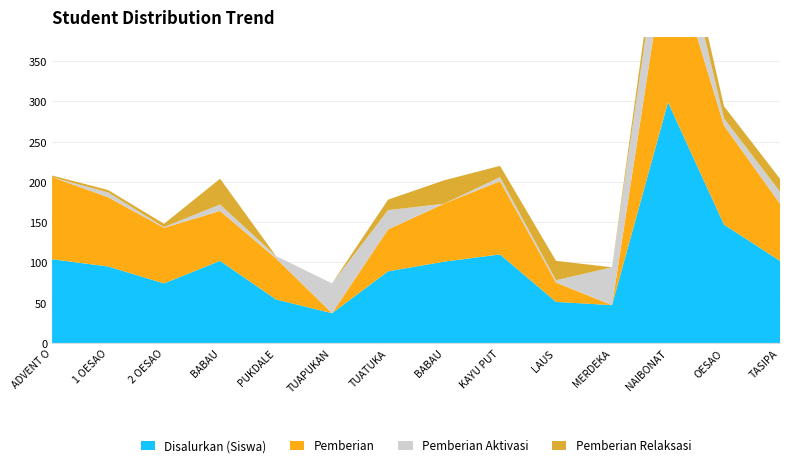

Reading left to right, extract all data points from this chart.

Disalurkan (Siswa): 104	95	74	102	54	37	89	101	110	51	47	299	147	102
Pemberian: 102	86	69	62	51	0	52	72	91	24	0	200	123	71
Pemberian Aktivasi: 0	6	1	8	3	37	24	0	5	3	47	72	9	15
Pemberian Relaksasi: 2	3	4	32	0	0	13	29	14	24	0	27	15	16